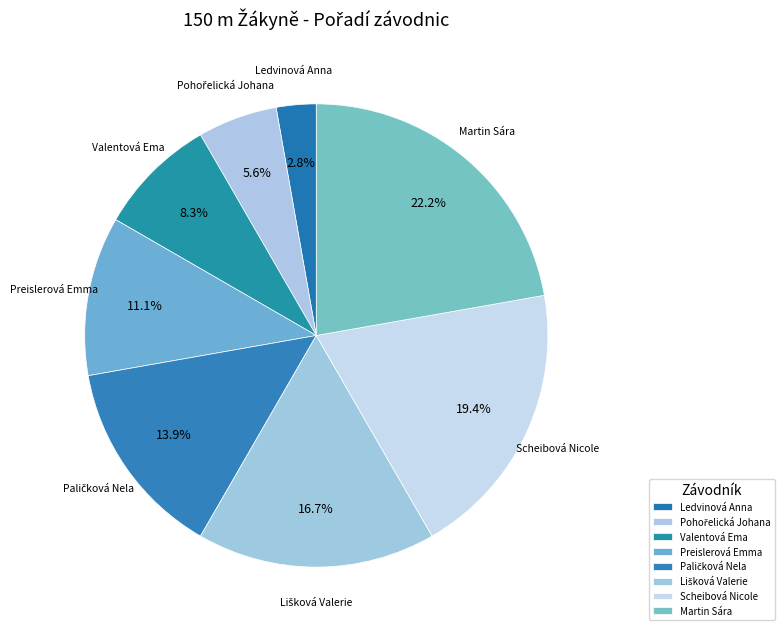

What is the total percentage of Preislerová Emma and Martin Sára?

33.3%